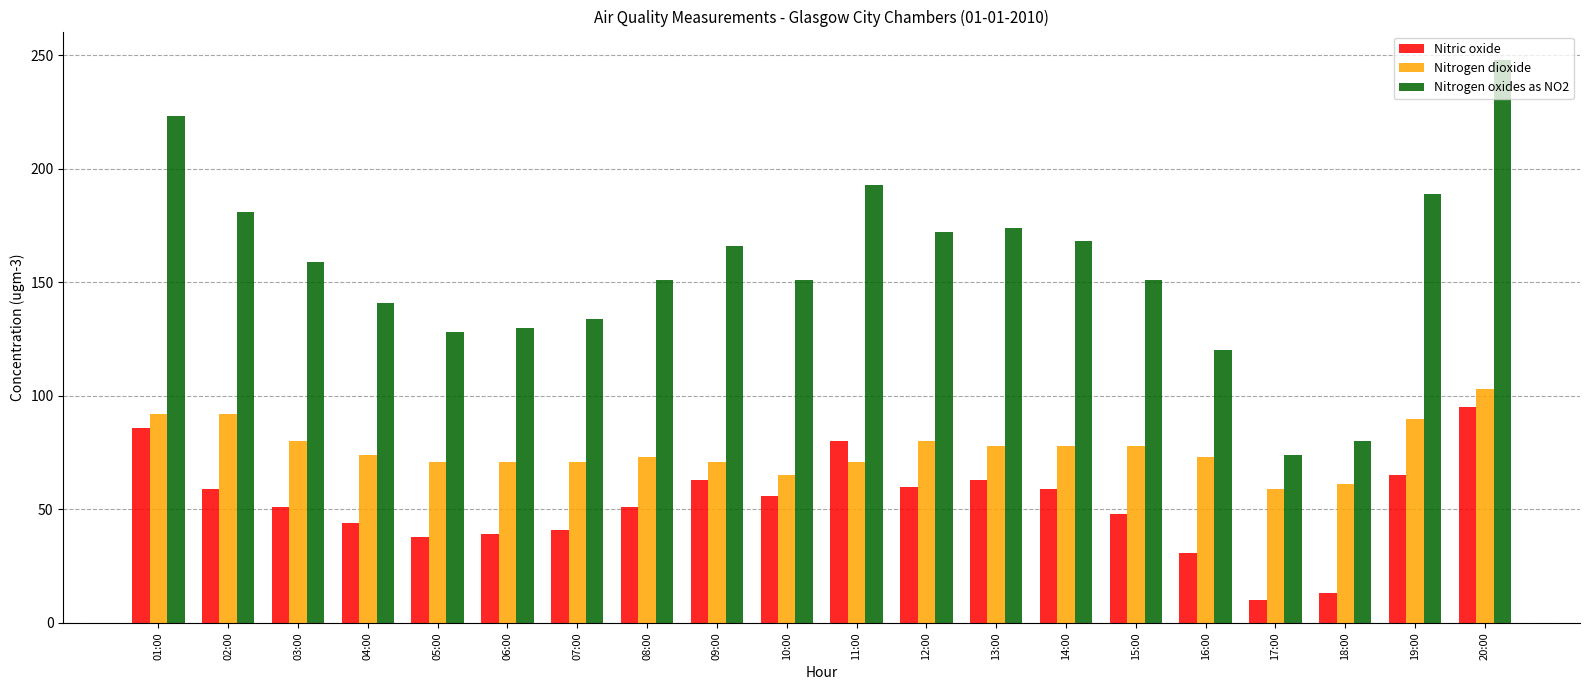

True or false: Nitric oxide has a value of 51 at 06:00.

False